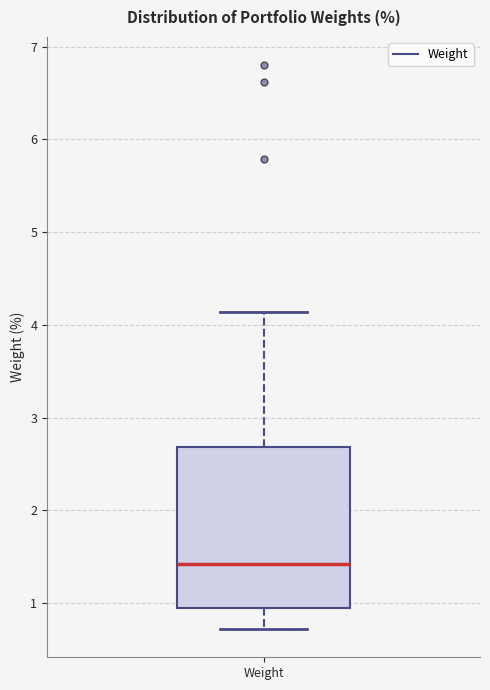

Read this box plot against the y-axis: the position of the median line, the range covered by the box, and the ends of both whiskers. The values are not printed on the chart, so give them approximately, as read against the axis.

median 1.4, box 1.0 to 2.7, whiskers 0.7 to 4.1